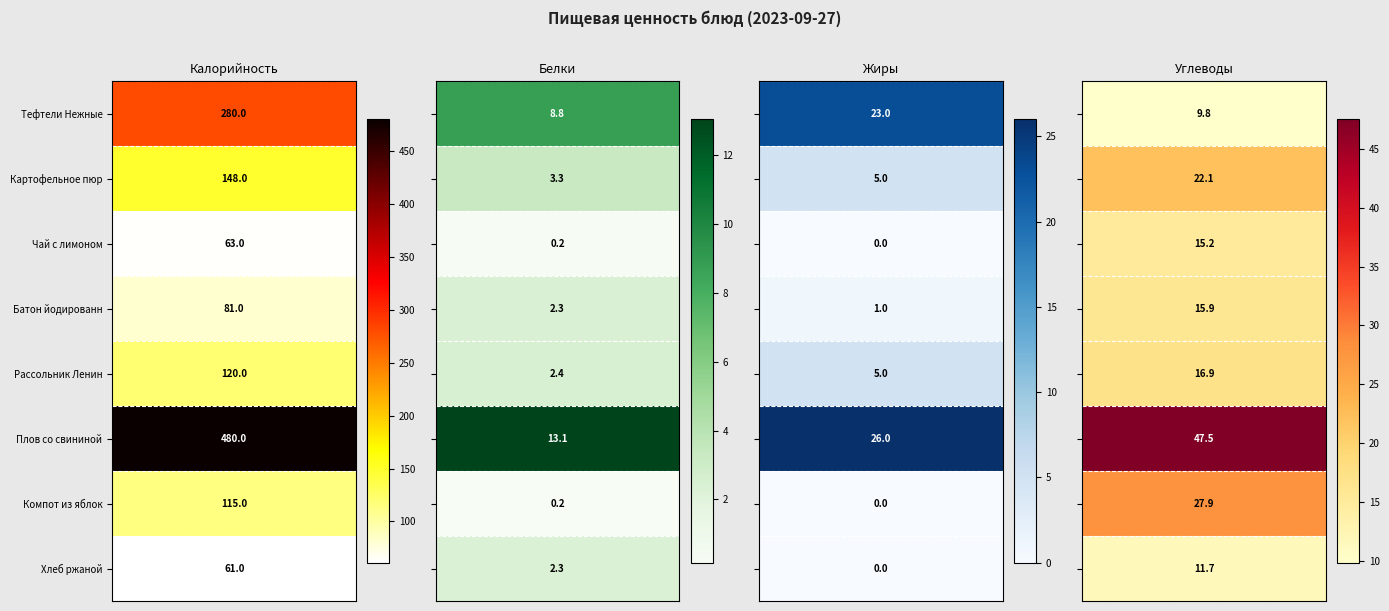

What is the difference between the maximum and minimum values in the Углеводы series?

37.7